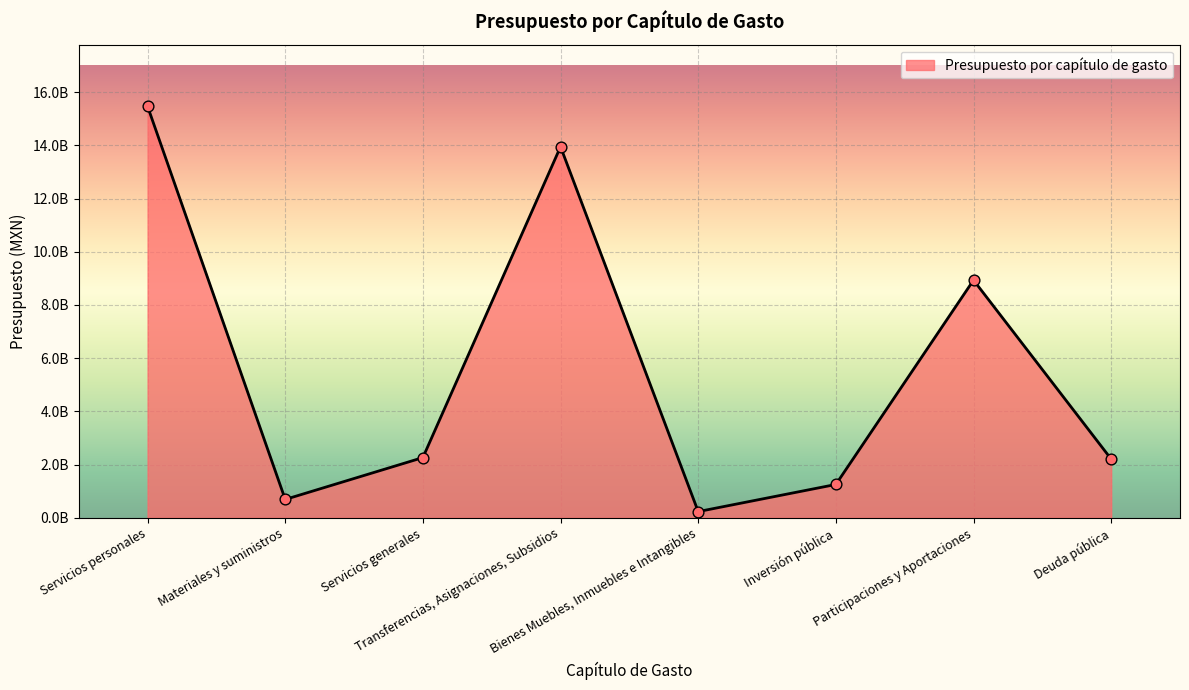

Between Materiales y suministros and Servicios generales, which is larger?

Servicios generales